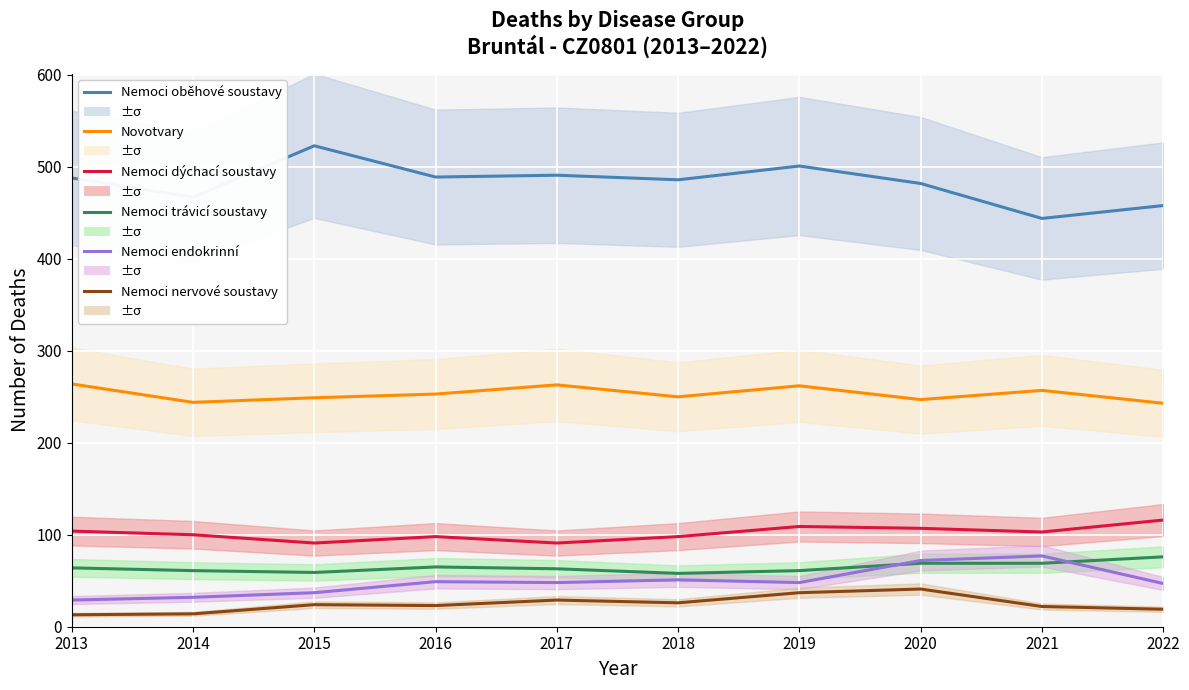

Is this an area chart (filled region under the line)?

No